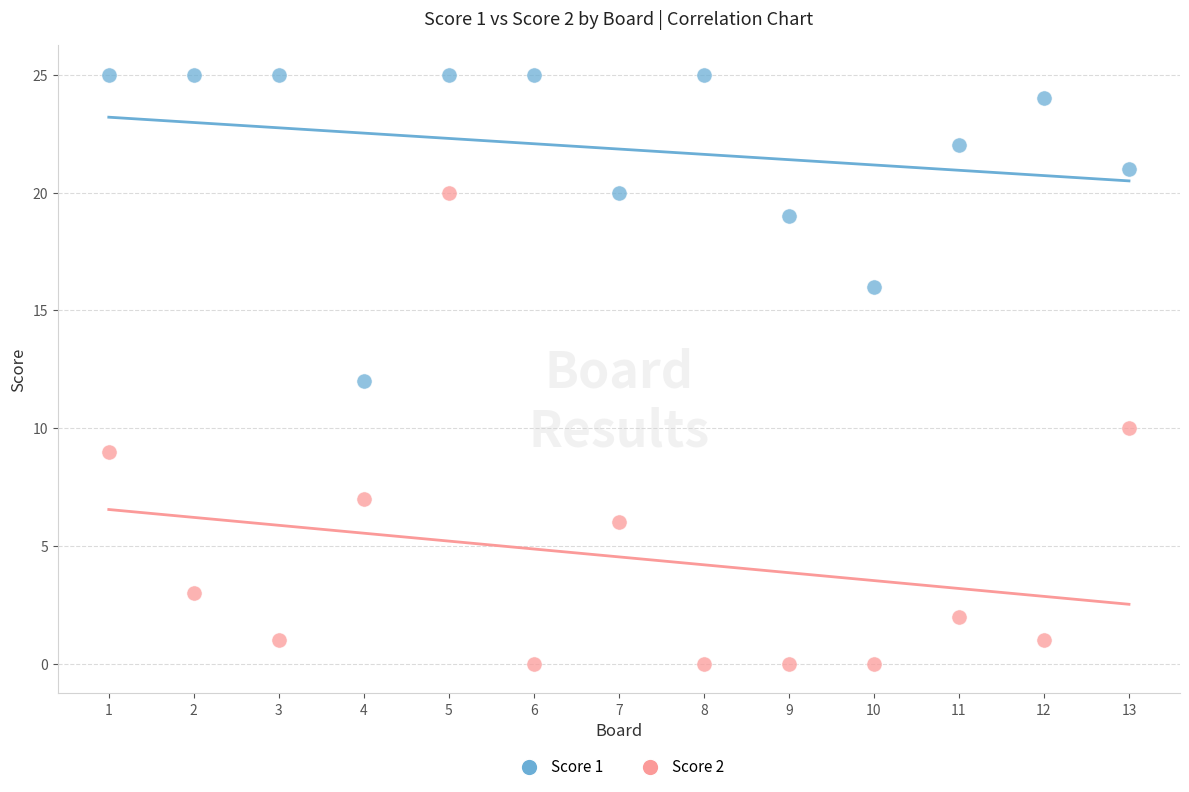

Which series reaches the minimum Y coordinate?

Score 2